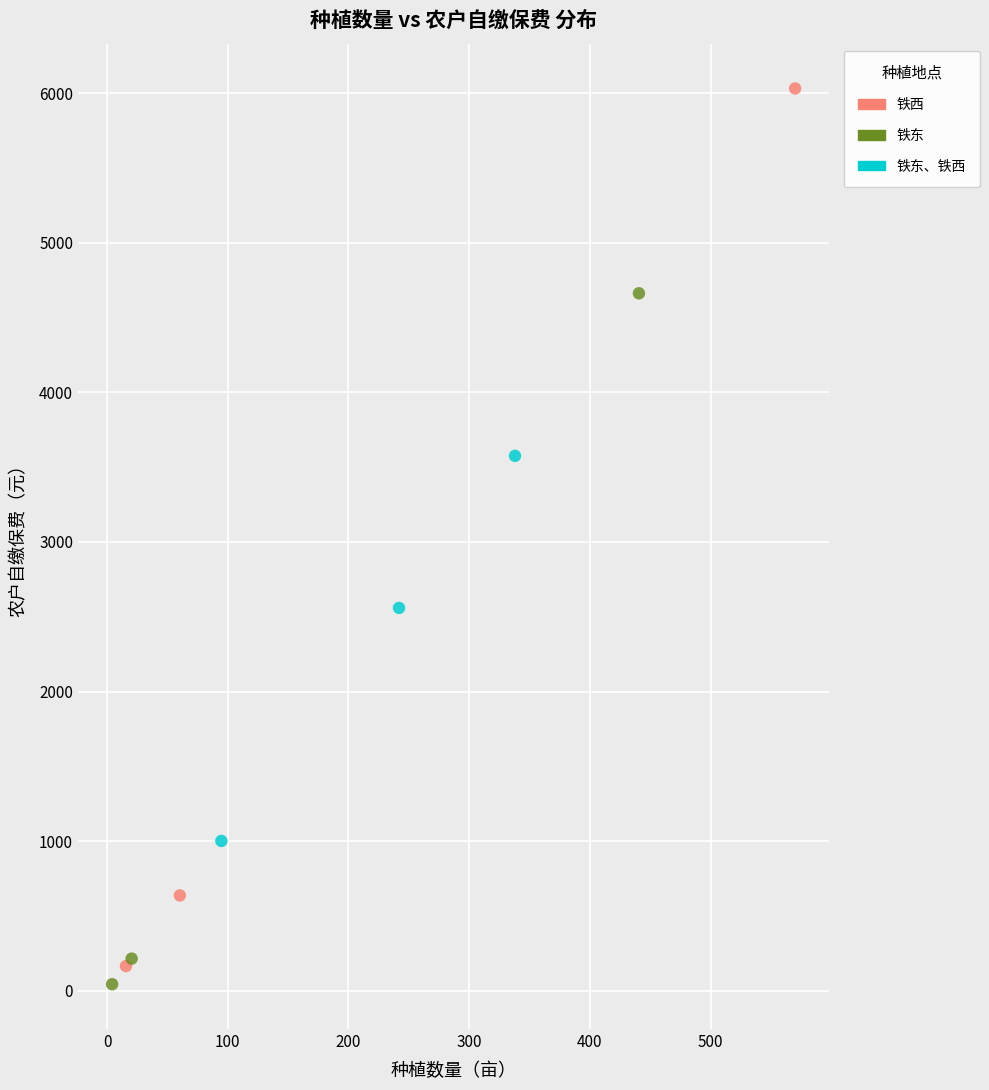

Which series has the widest spread of Y values?

铁西